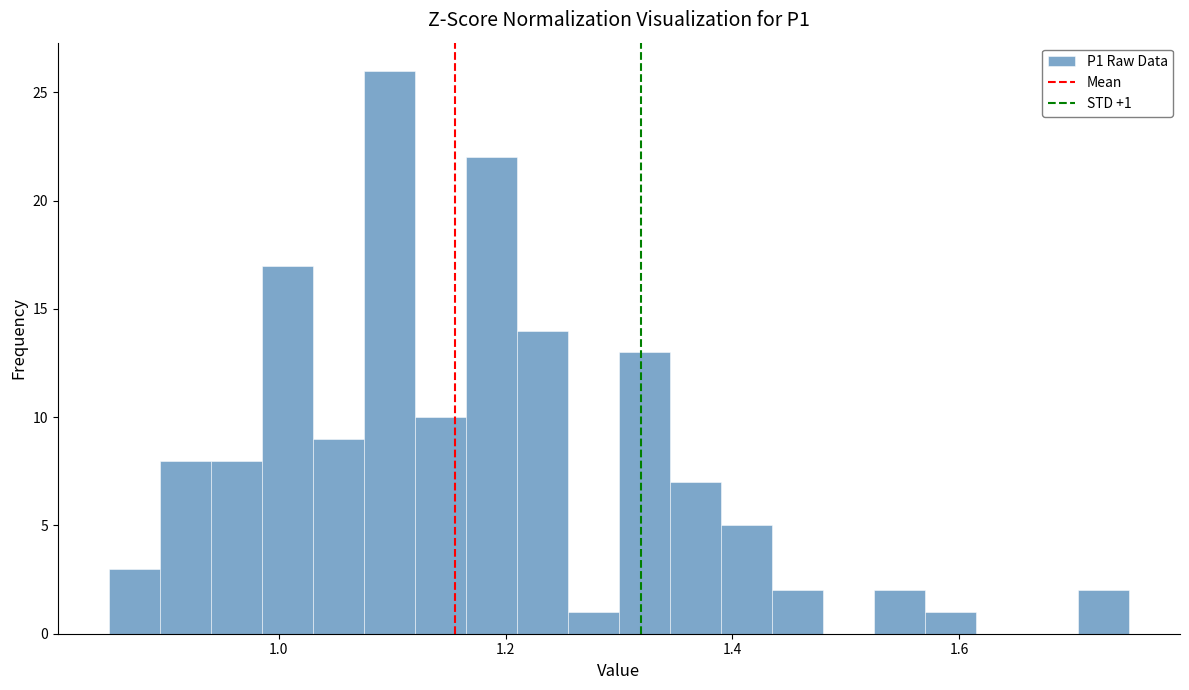

Read against the x-axis, roughly where is the centre of the tallest bar?

1.10